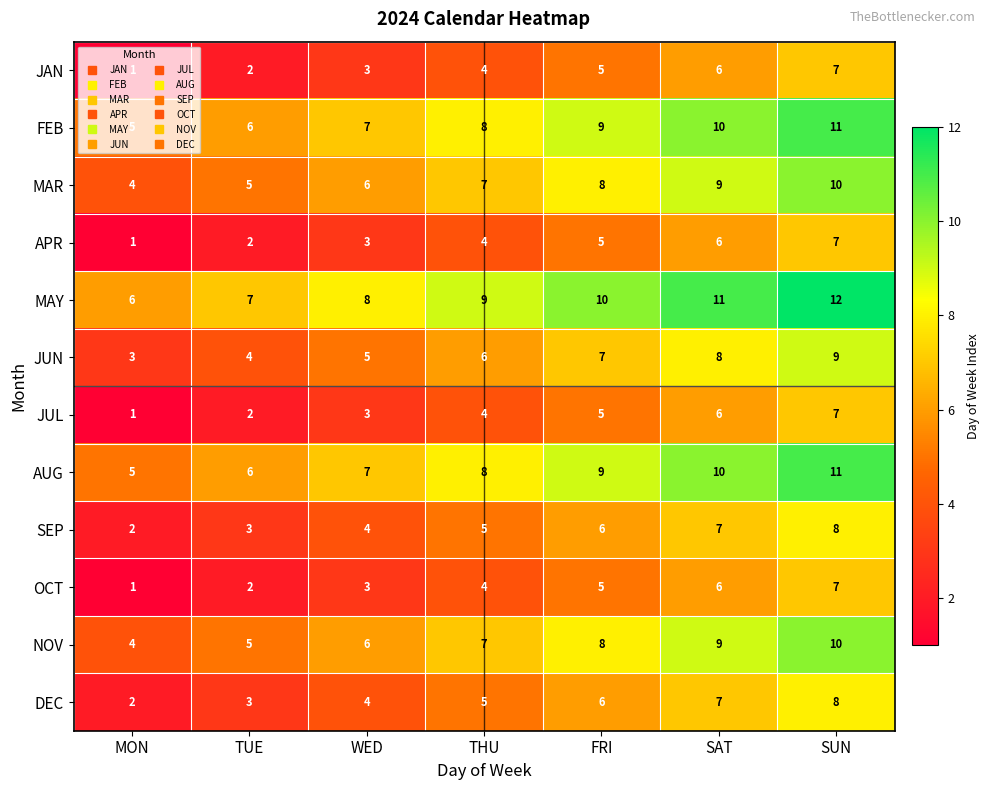

What is the difference between the maximum and minimum values in the SEP series?

6